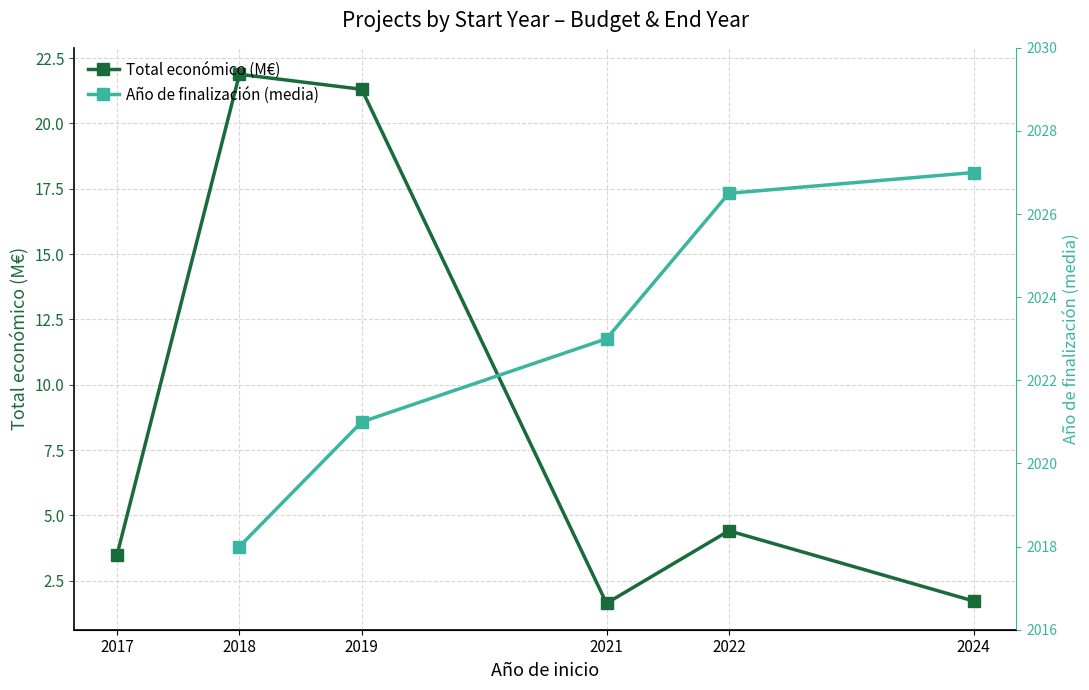

How many interior local peaks does the Total económico (M€) series have?

2